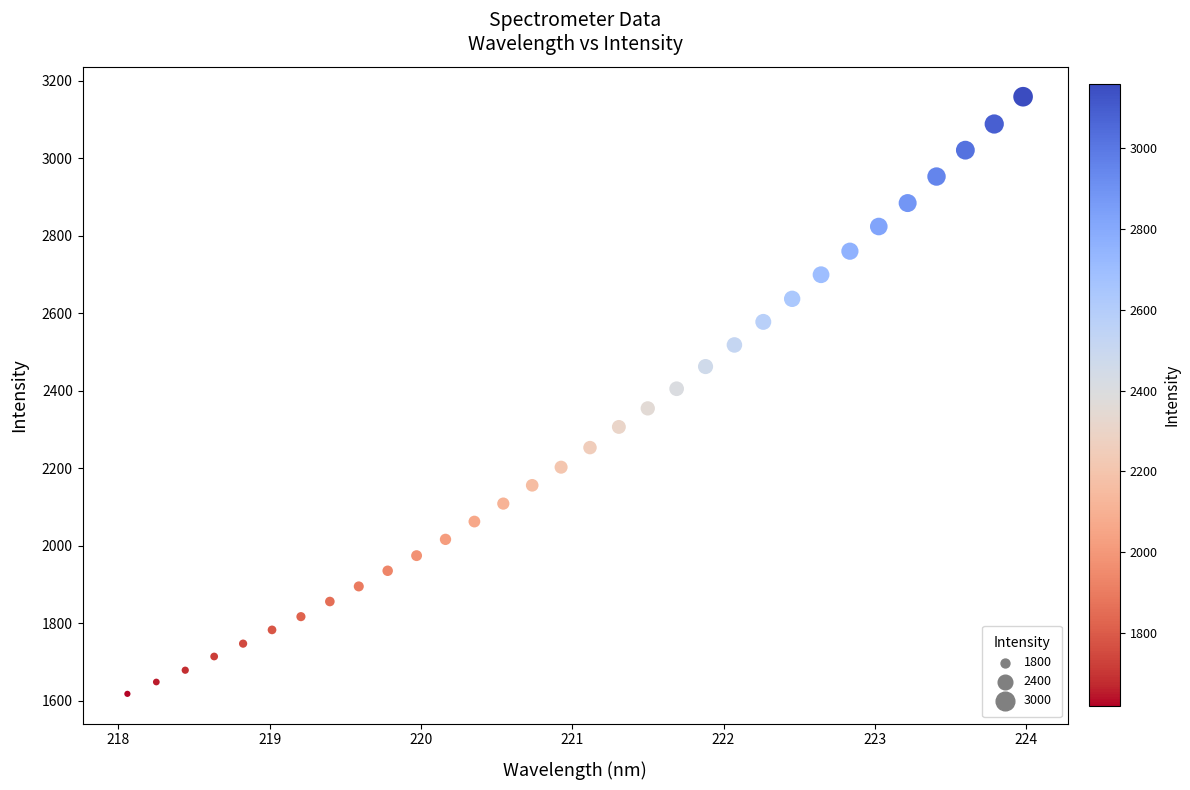

What is the range of X values (max minus min)?

5.9